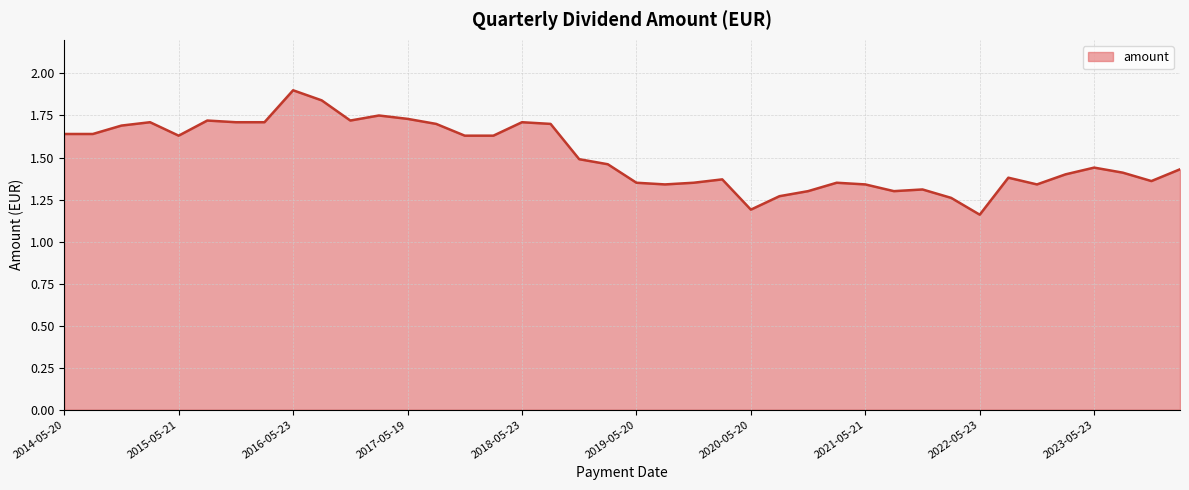

What is the difference between the maximum and minimum values?

0.7